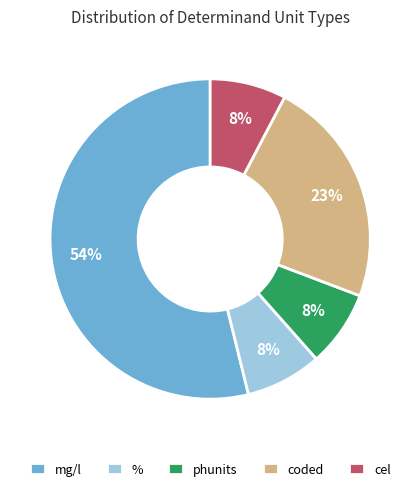

To the nearest percent, what is the average slice percentage?

20%